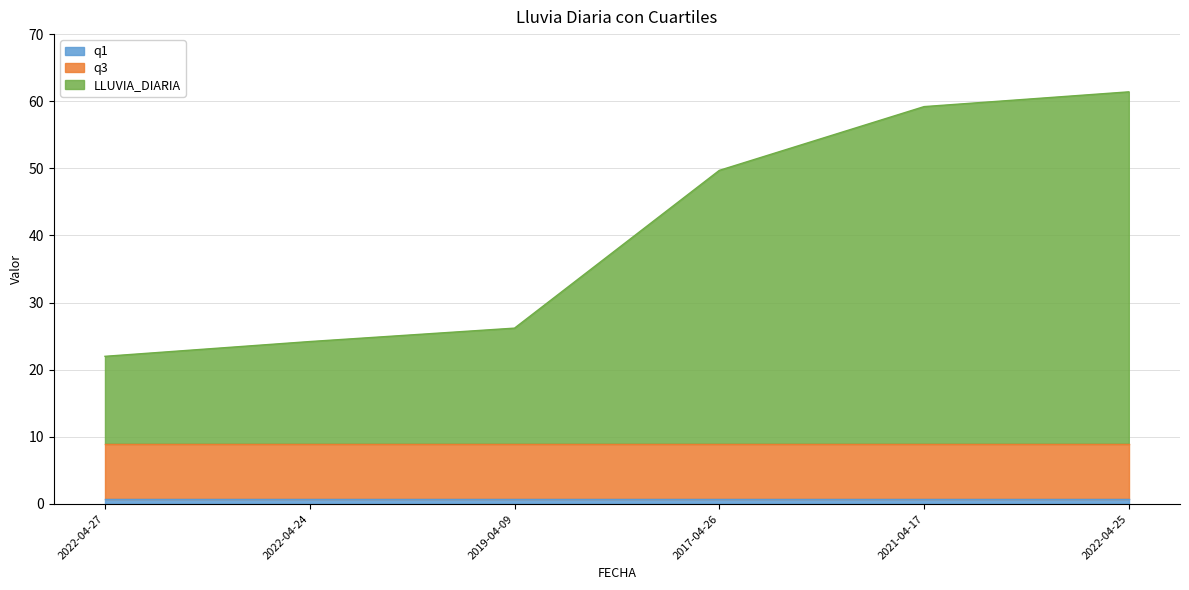

Is the value of LLUVIA_DIARIA at 2022-04-25 greater than the value of q3 at 2022-04-27?

Yes